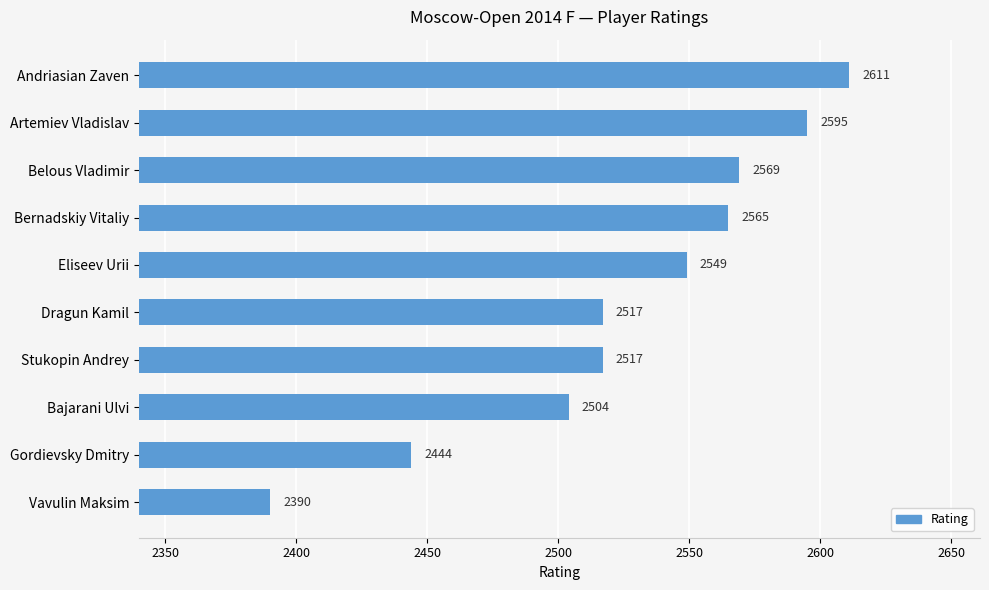

True or false: the data shows 3182 at Vavulin Maksim.

False